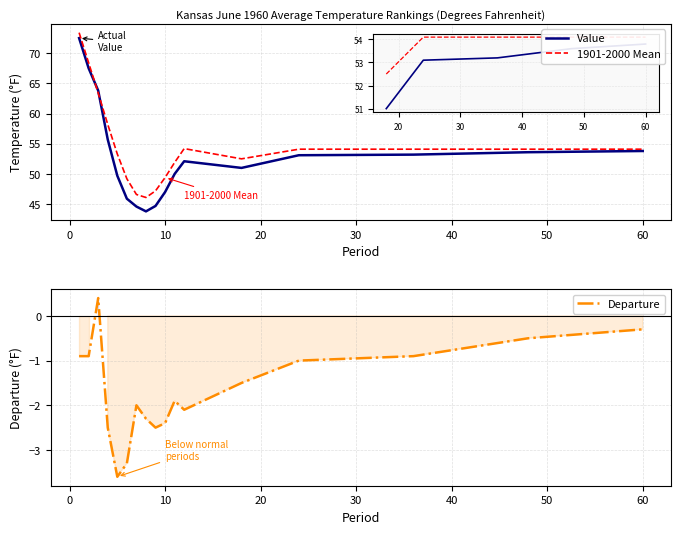

What is the sum of all Departure values?

-28.2